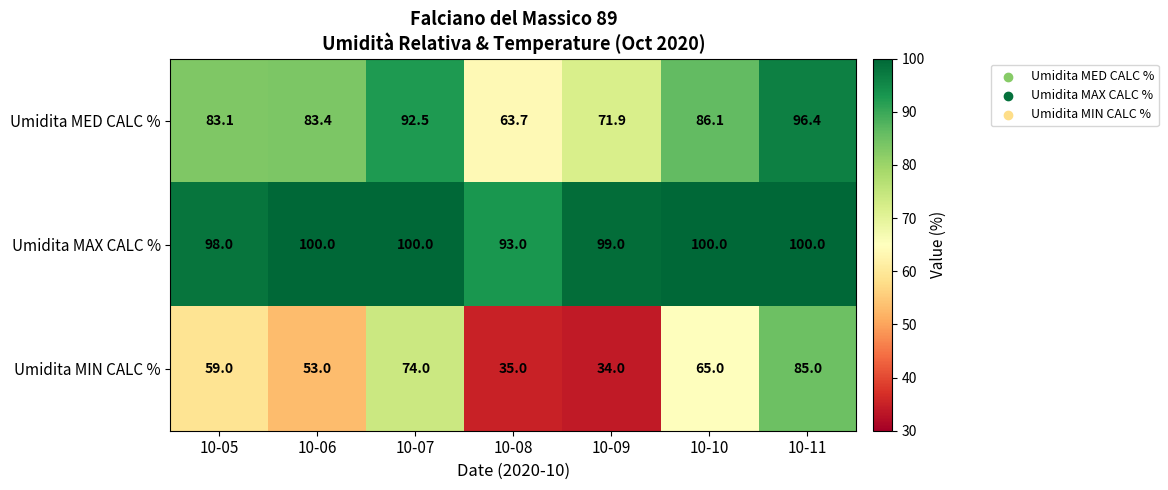

The Umidita MED CALC % series shows 22.5 at 10-08. True or false?

False